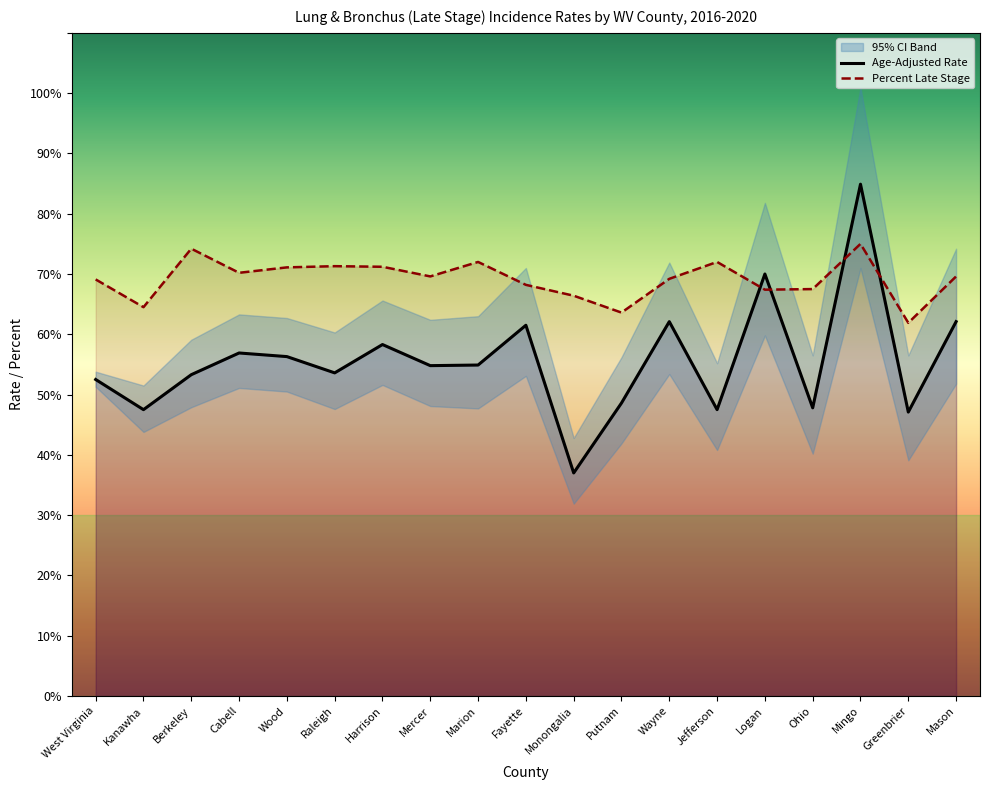

The Age-Adjusted Rate series shows 56.3 at Wood. True or false?

True